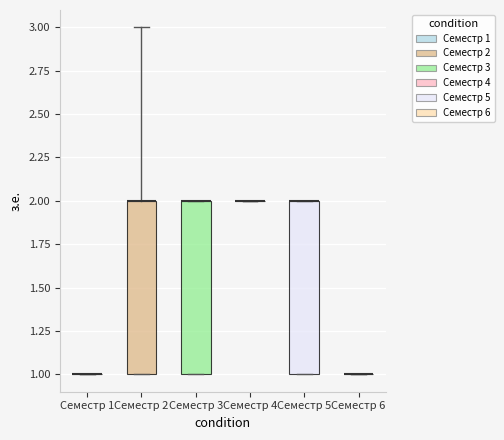

Reading left to right, read every box against the y-axis: the position of its median line, the range the box covers, and the ends of its whiskers. The values are not printed on the chart, so give them approximately, as read against the axis.

Семестр 1: box collapsed to a line at 1, whiskers 1 to 1
Семестр 2: median 2 (drawn on the box's upper edge), box 1 to 2, whiskers 1 to 3
Семестр 3: median 2 (drawn on the box's upper edge), box 1 to 2, whiskers 1 to 2
Семестр 4: box collapsed to a line at 2, whiskers 2 to 2
Семестр 5: median 2 (drawn on the box's upper edge), box 1 to 2, whiskers 1 to 2
Семестр 6: box collapsed to a line at 1, whiskers 1 to 1